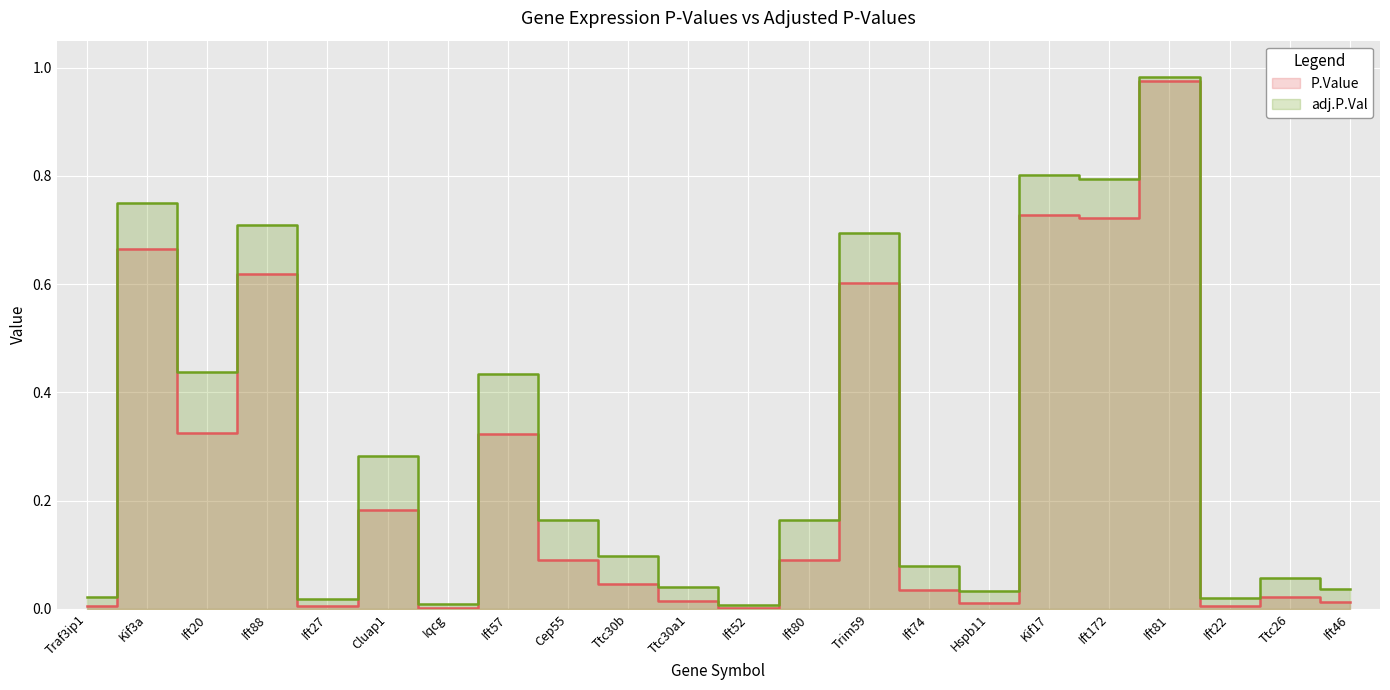

What is the label of the 6th point from the right?

Kif17